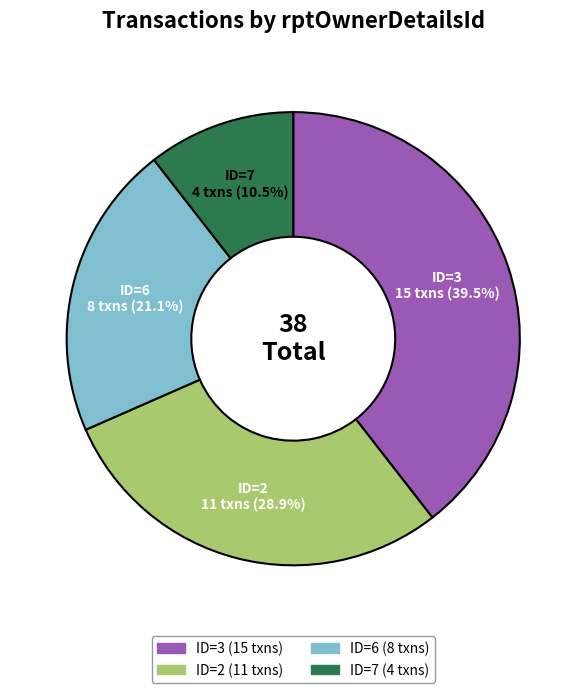

To the nearest percent, what is the average slice percentage?

25%